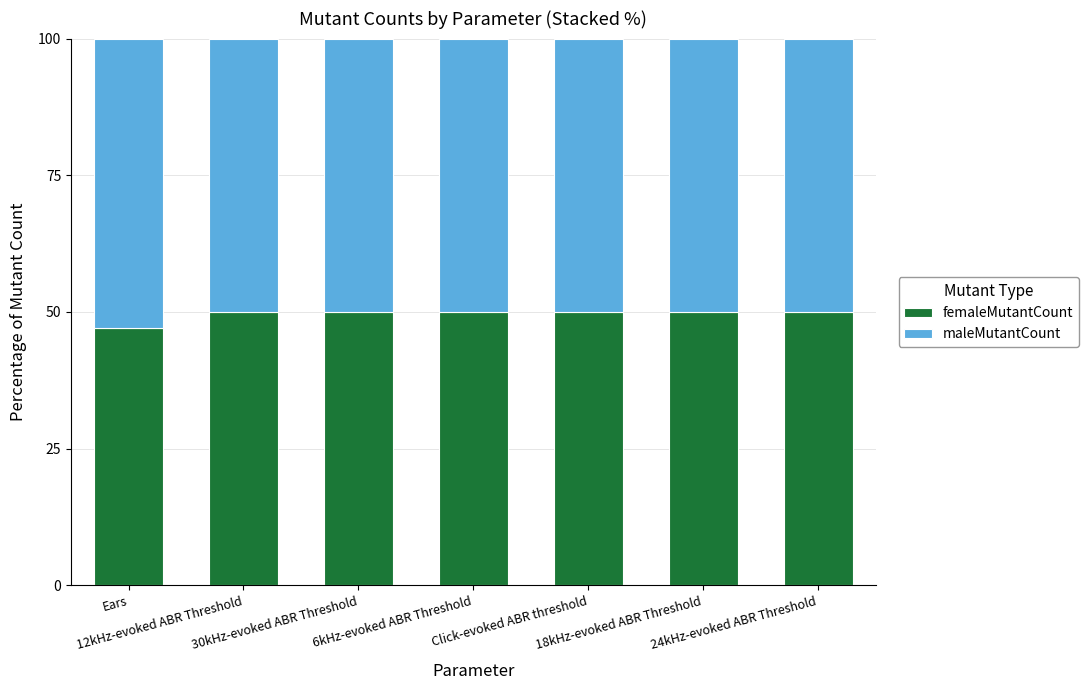

Rank the series by their maximum value, from lowest to highest.

femaleMutantCount, maleMutantCount